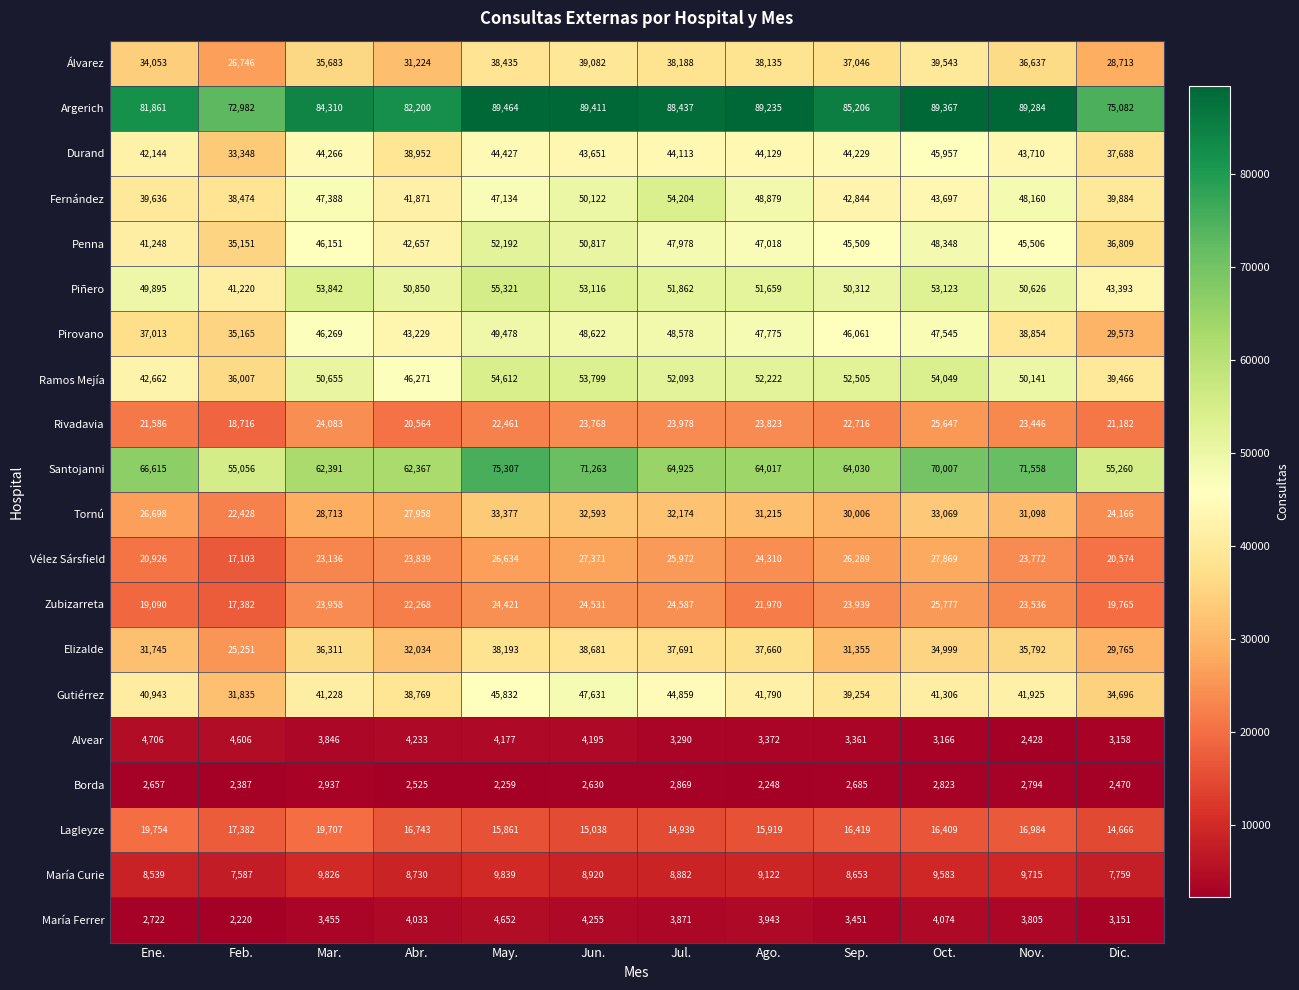

What is the maximum value shown in the chart?

89464